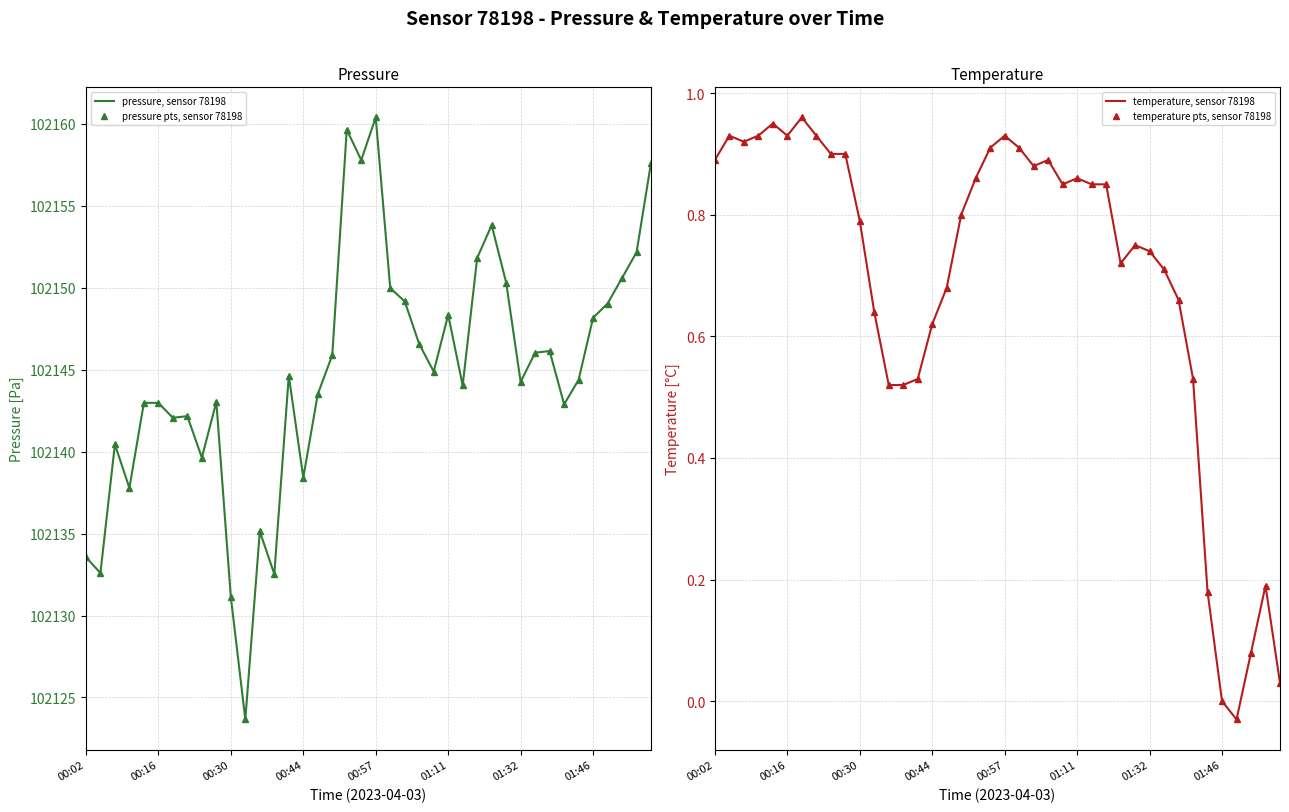

What is the difference between the maximum and minimum values in the pressure, sensor 78198 series?

36.7